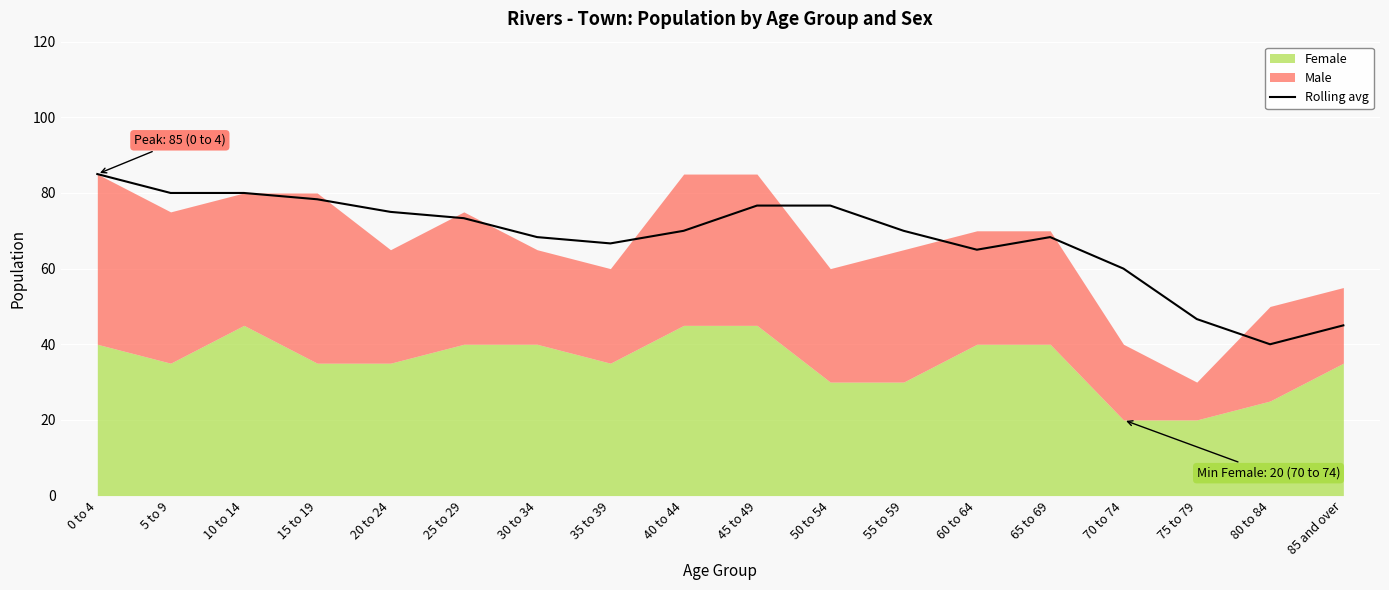

Where is the first local maximum?

65 to 69